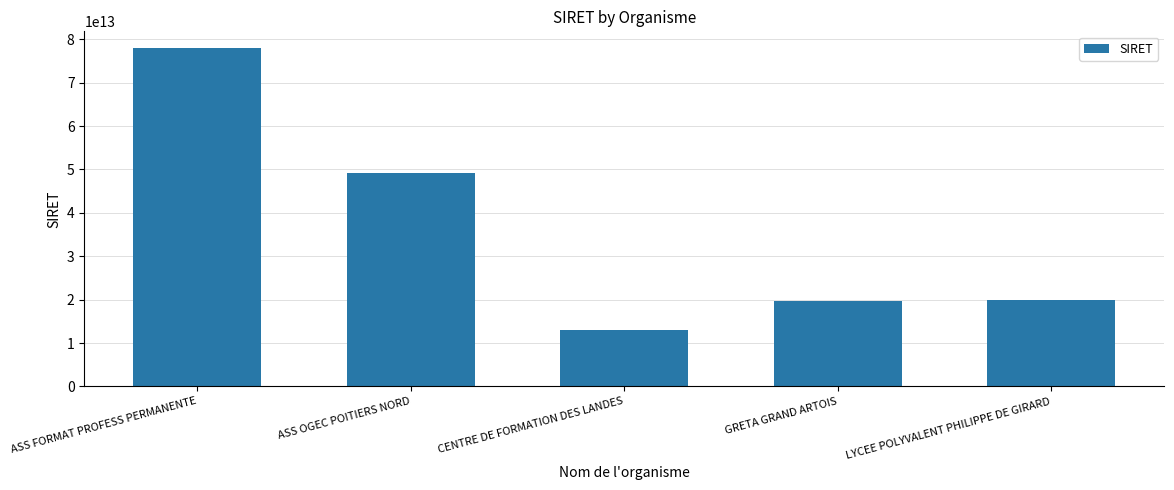

Which has a higher value, CENTRE DE FORMATION DES LANDES or LYCEE POLYVALENT PHILIPPE DE GIRARD?

LYCEE POLYVALENT PHILIPPE DE GIRARD